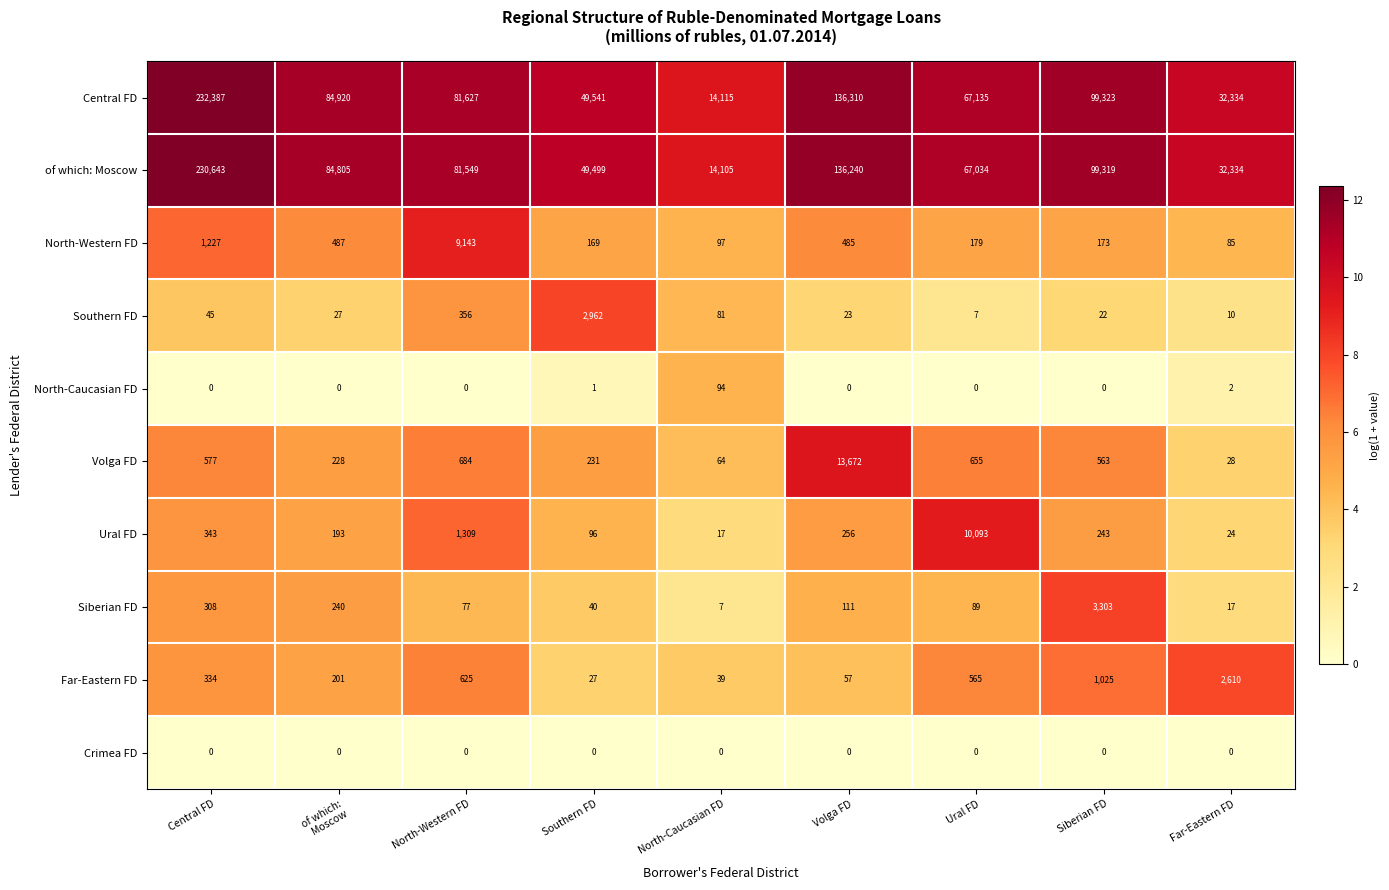

What is the minimum value for North-Western FD?

85